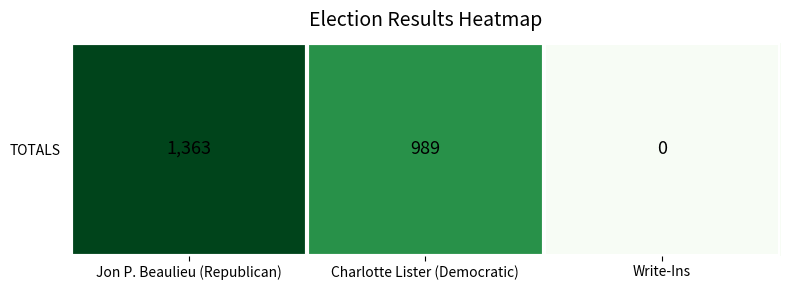

Reading left to right, list all the values displayed in this chart.

1363	989	0